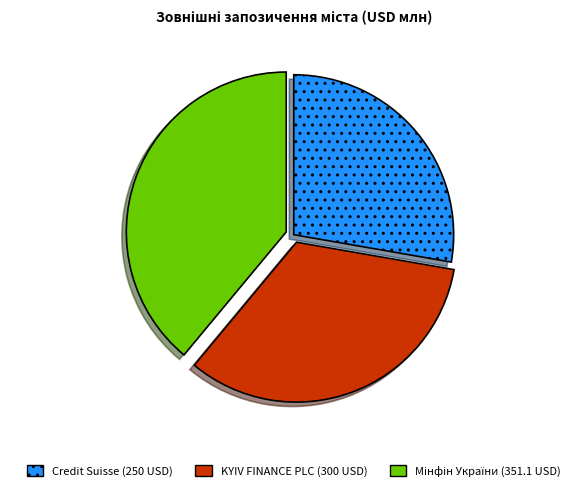

Combined, do KYIV FINANCE PLC (300 USD) and Credit Suisse (250 USD) account for over 50%?

Yes